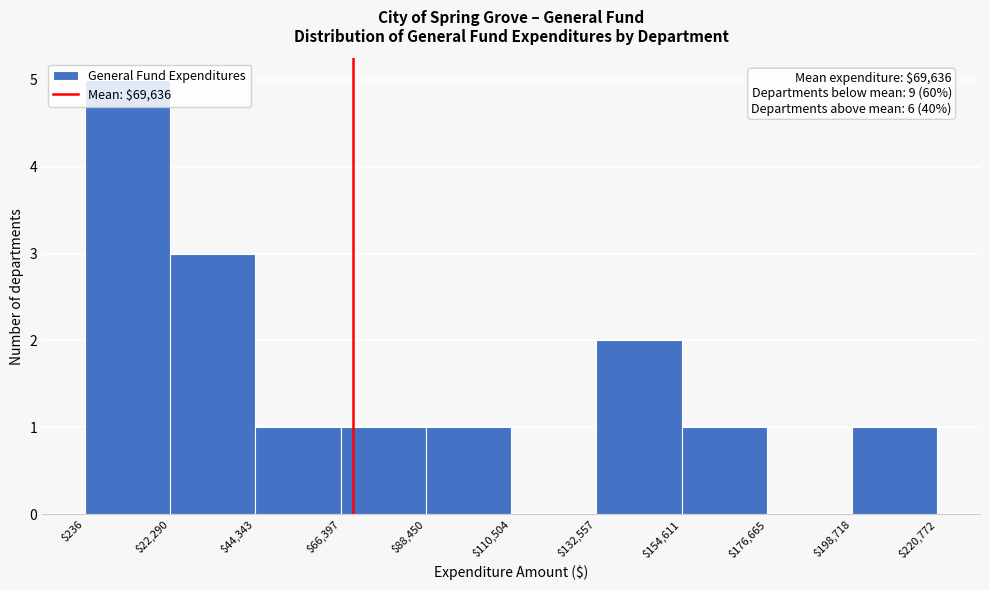

Over which range of the x-axis is the bar tallest?

$236 to $22,290